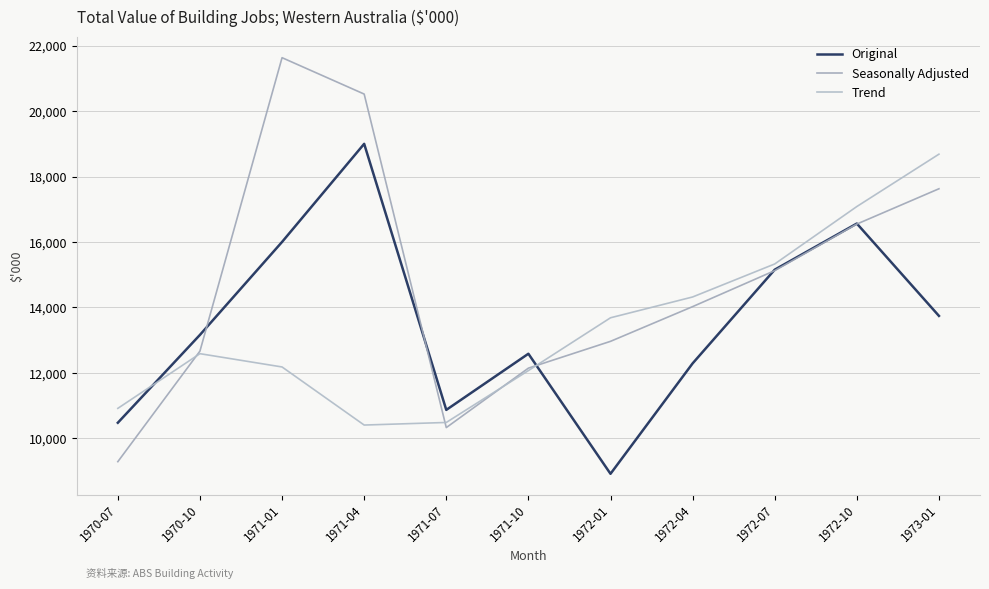

Where do Original and Seasonally Adjusted first cross each other?

1970-10 and 1971-01